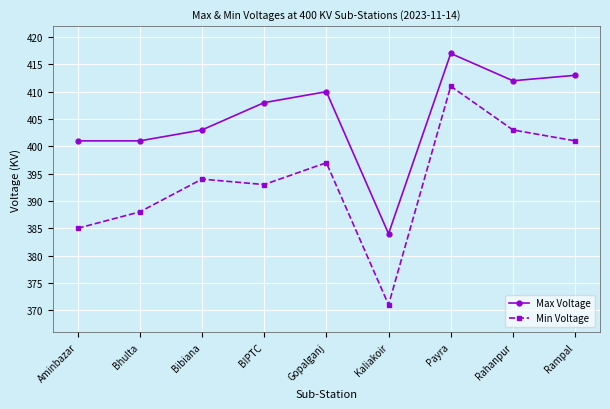

At how many categories does at least one series exceed 400?

8